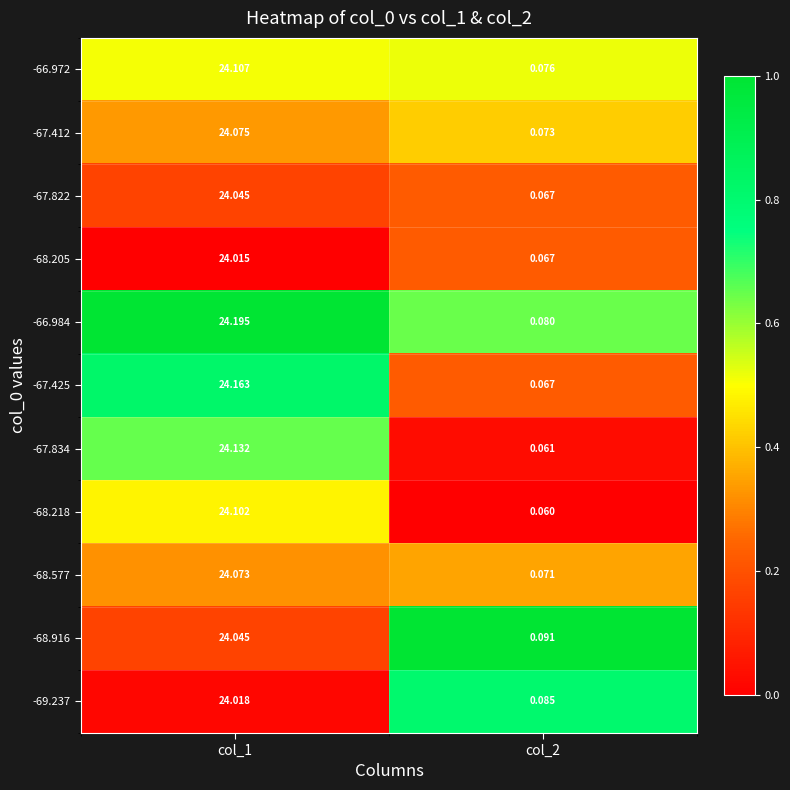

Is the value of -69.237 at col_1 greater than the value of -67.412 at col_1?

No